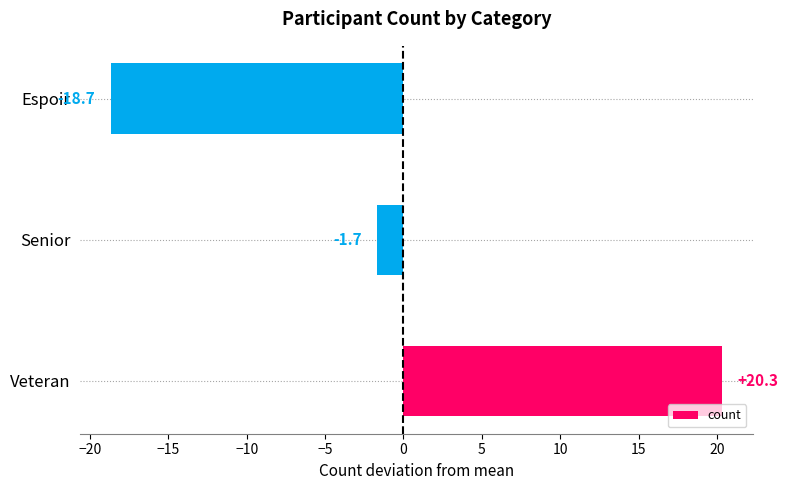

Rank the categories by value from highest to lowest.

Veteran, Senior, Espoir